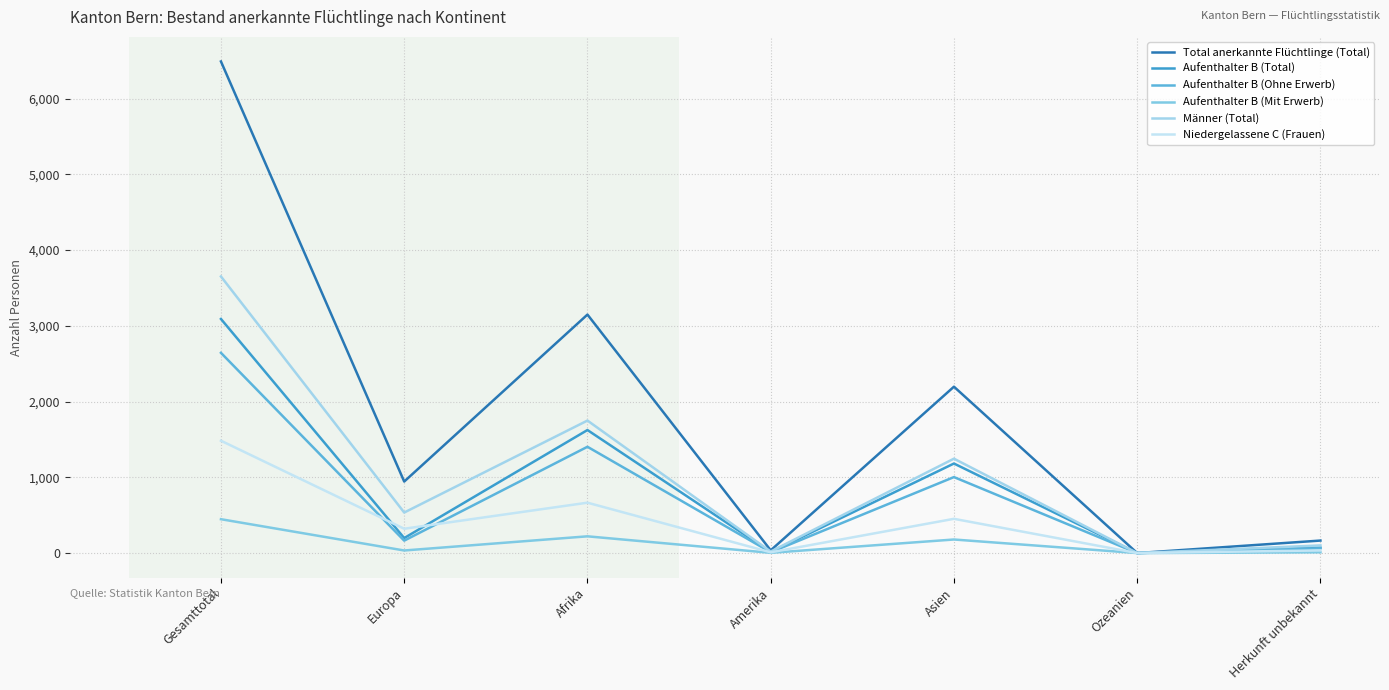

True or false: Total anerkannte Flüchtlinge (Total) has a value of 110 at Herkunft unbekannt.

False